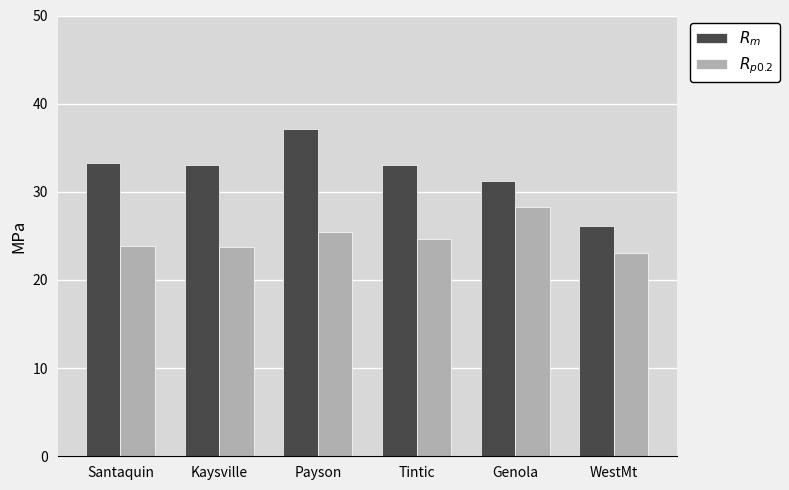

What is the highest value of the $R_m$ series?

37.1